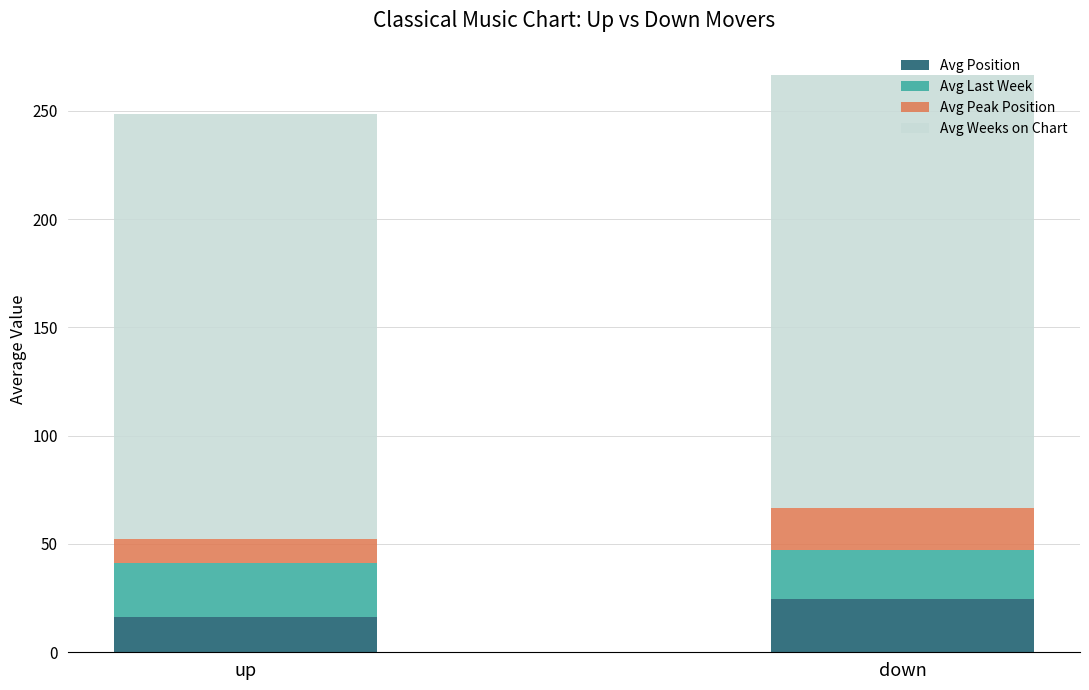

True or false: Avg Position has a value of 16.3 at up.

True